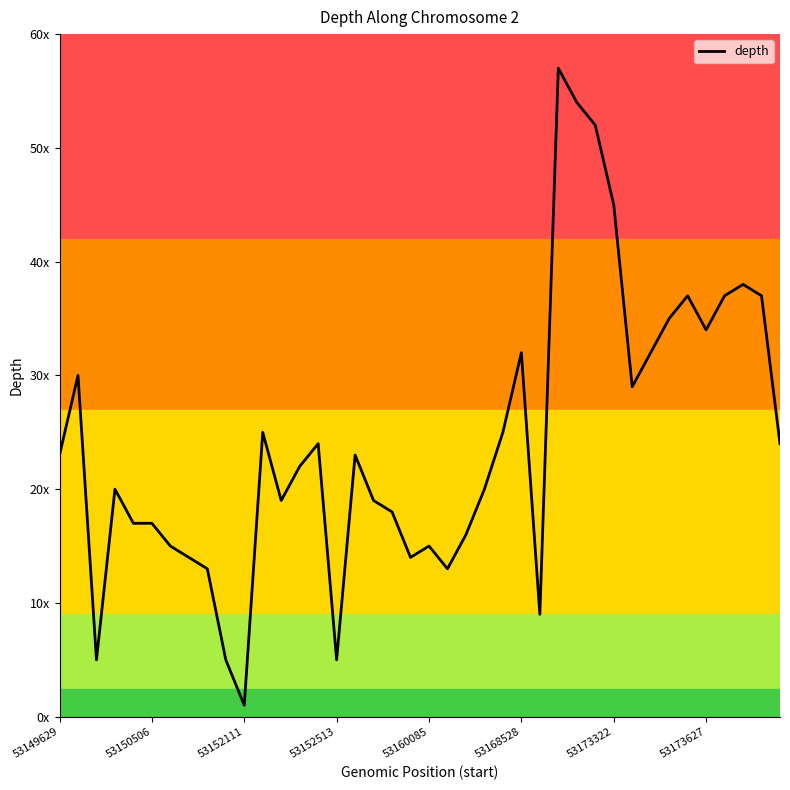

Does the chart have visible grid lines?

No